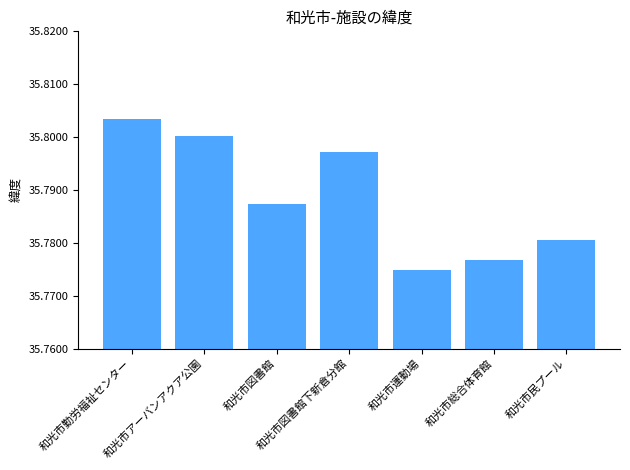

Which label corresponds to the smallest value in the chart?

和光市運動場